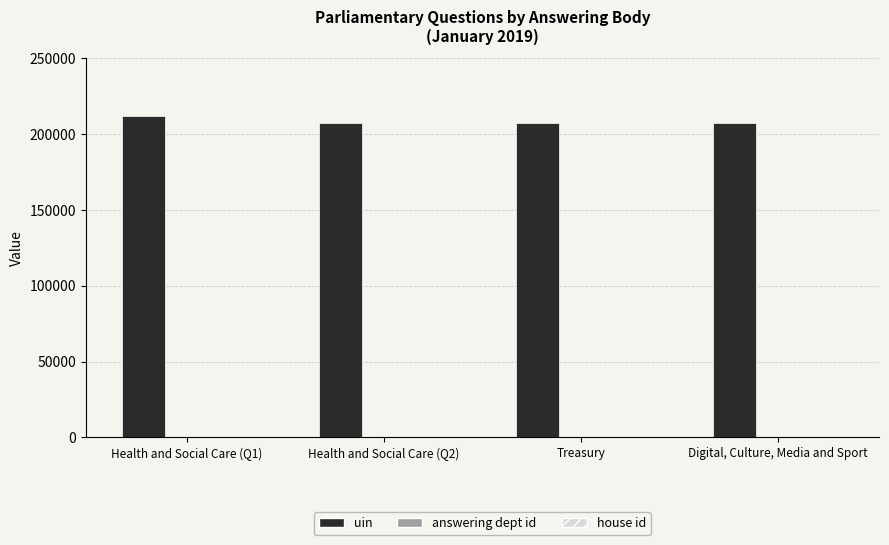

Are the bars grouped side by side (vs. stacked)?

Yes